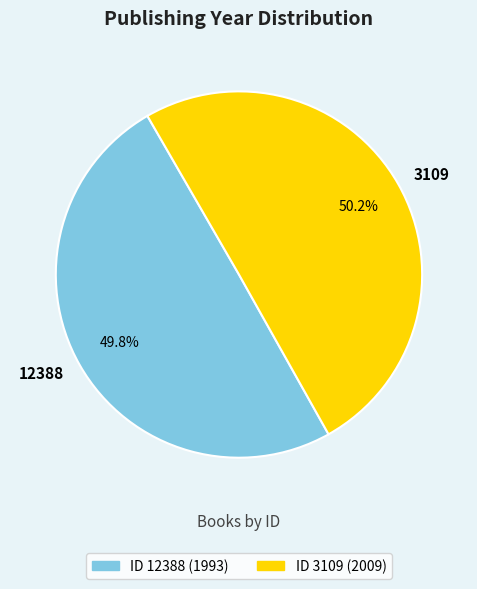

To the nearest percent, what percentage of the pie is 12388?

50%